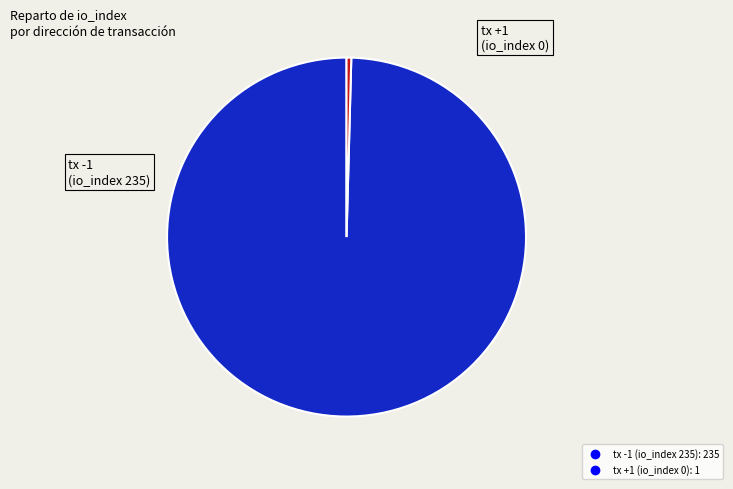

What is the smallest slice in the pie chart?

tx +1 (io_index 0)